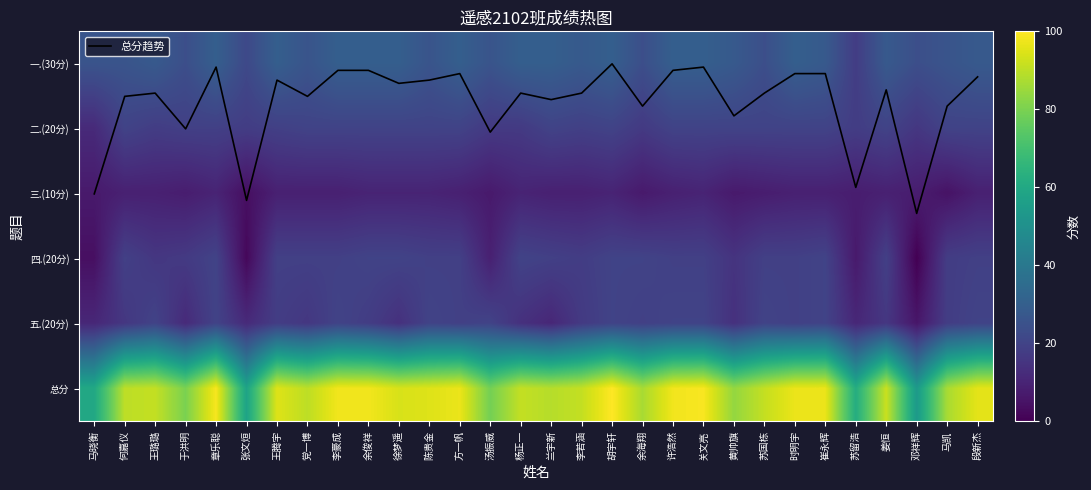

What is the spread (max minus min) of values at 兰宇新?

88.5